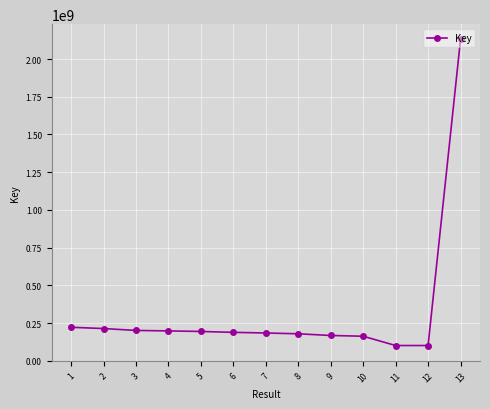

What is the change in value from 2 to 5?

-19246202